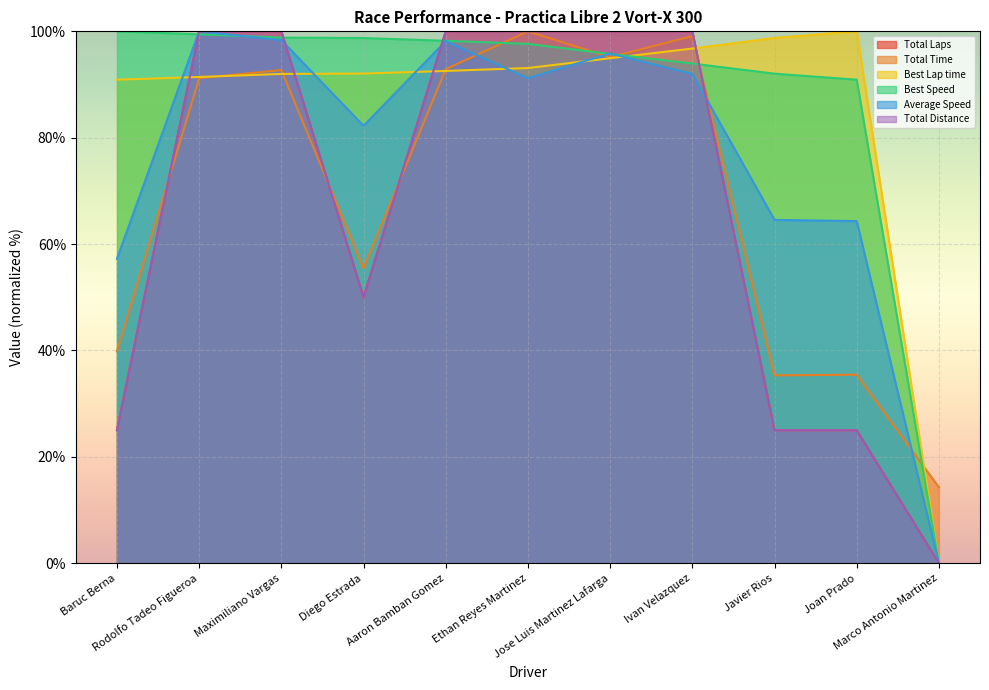

Which has a higher value, Ivan Velazquez or Diego Estrada?

Ivan Velazquez